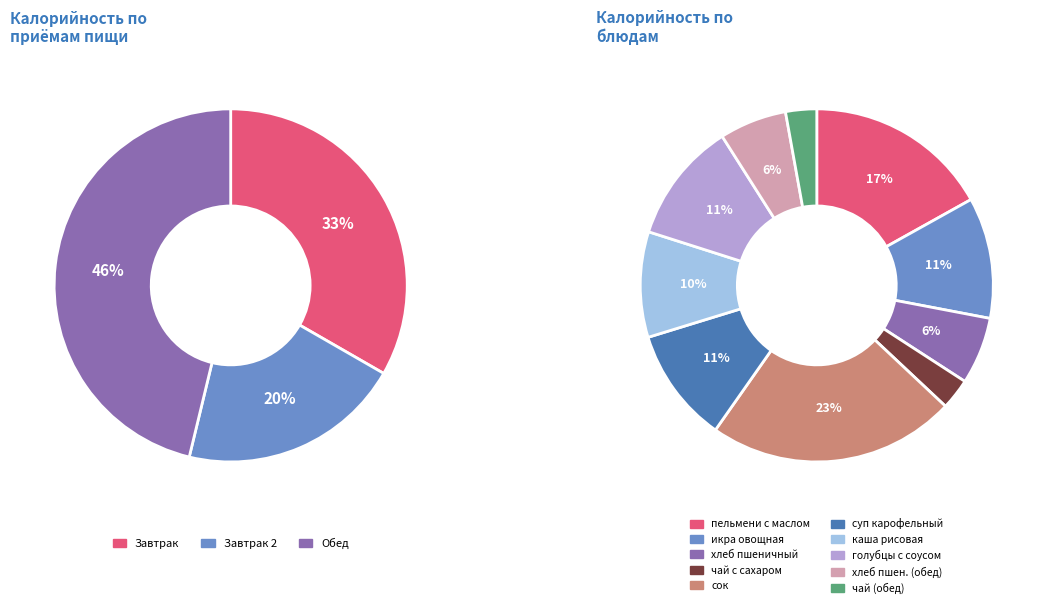

Is it true that чай с сахаром (обед) is 3% of the pie?

True